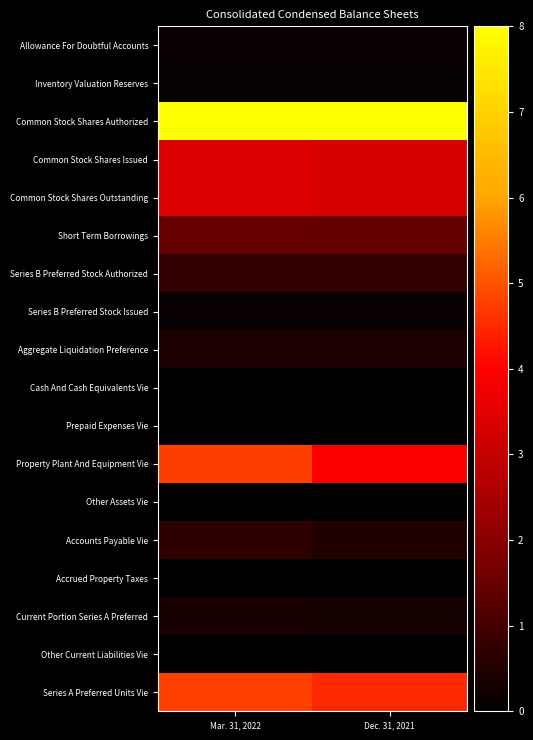

Count the number of data series in this chart.

18